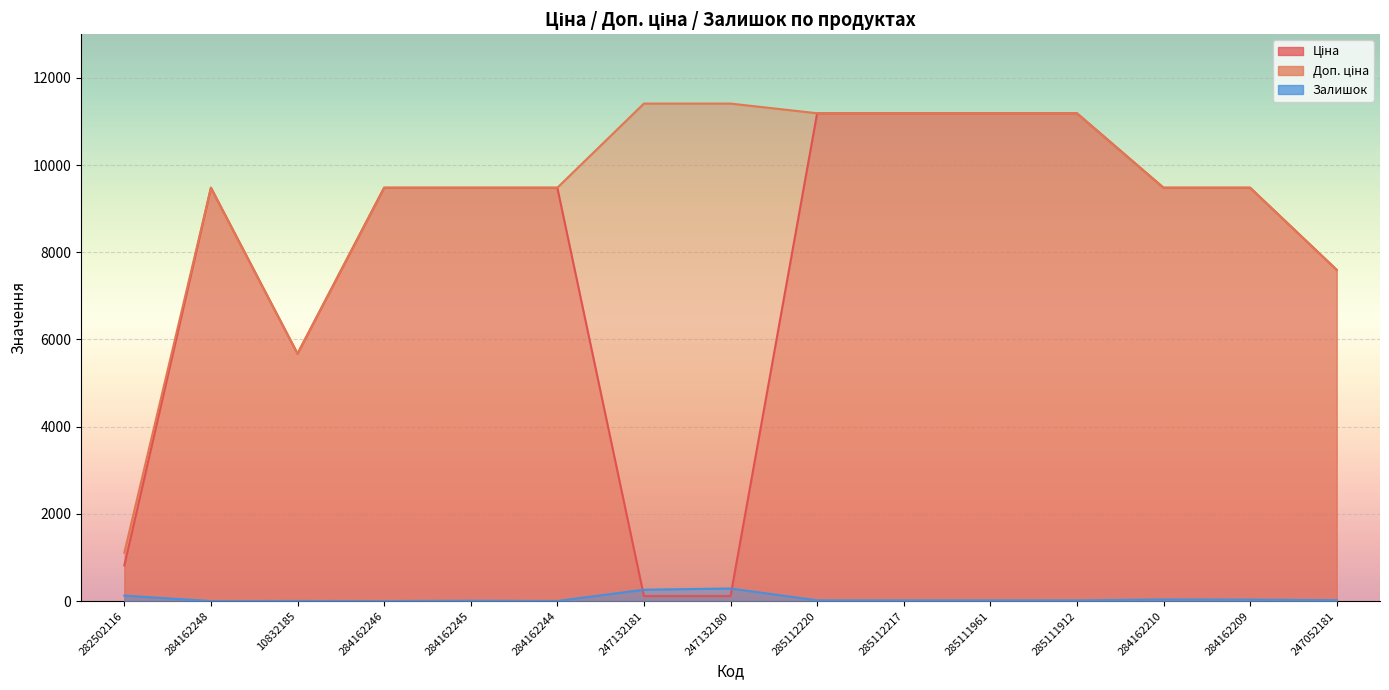

Does the chart display data point markers on the line(s)?

No